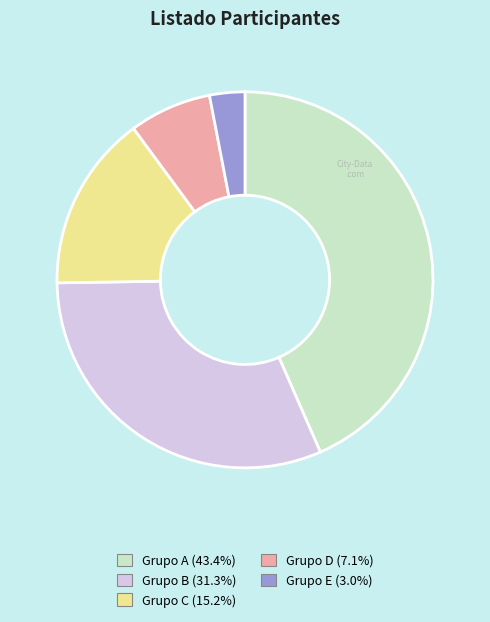

Does any single category account for the majority?

No